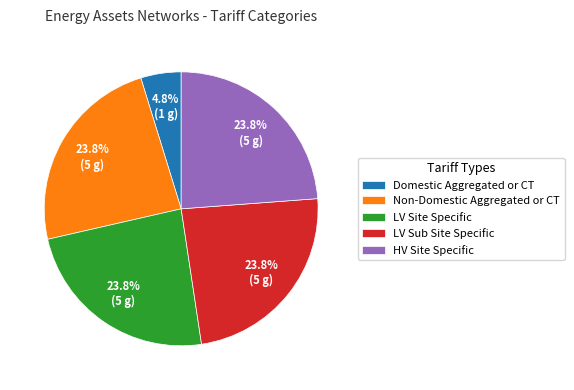

Is there any slice that represents more than half of the pie?

No